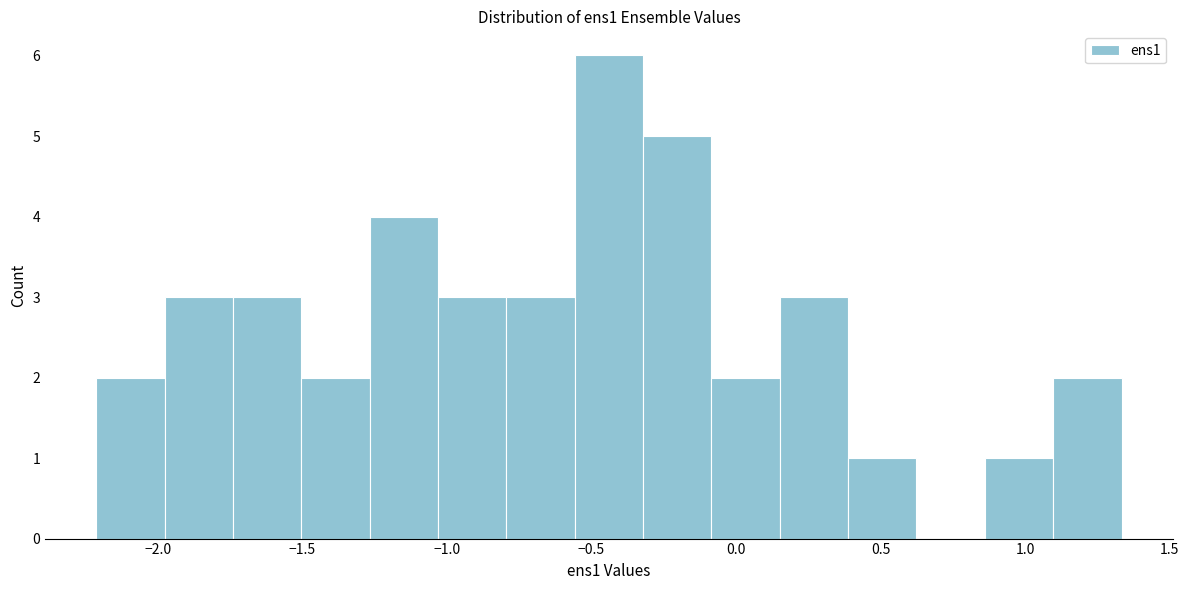

Reading left to right, transcribe this chart: for each bar, give the range it covers on the x-axis and its height. Neither the bar edges nor the heights are printed on the chart, so give them approximately, as read against the axes.

-2.20 to -2.00: 2
-2.00 to -1.75: 3
-1.75 to -1.50: 3
-1.50 to -1.25: 2
-1.25 to -1.05: 4
-1.05 to -0.80: 3
-0.80 to -0.55: 3
-0.55 to -0.30: 6
-0.30 to -0.10: 5
-0.10 to 0.15: 2
0.15 to 0.40: 3
0.40 to 0.60: 1
0.60 to 0.85: 0
0.85 to 1.10: 1
1.10 to 1.35: 2